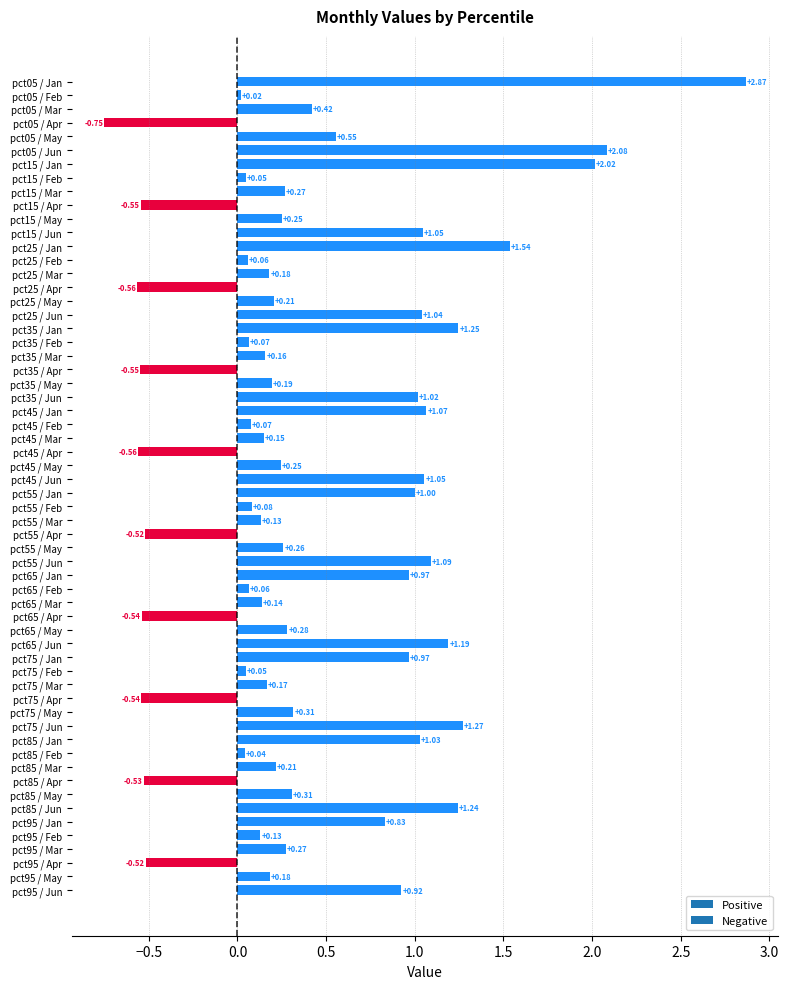

Between pct45 / Jan and pct65 / Apr, which is larger?

pct45 / Jan